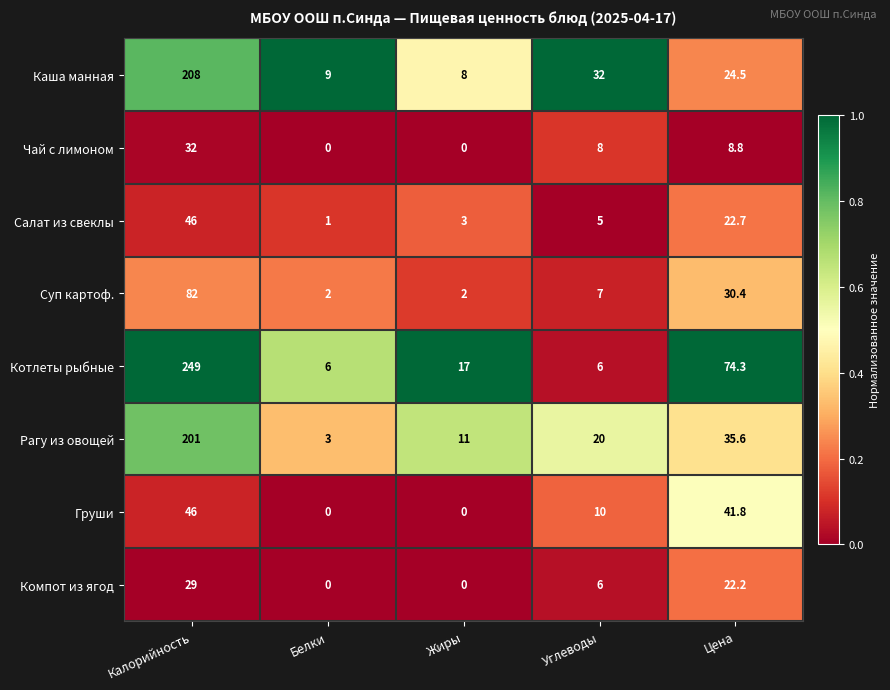

How many data points in Компот из ягод are less than 6?

2